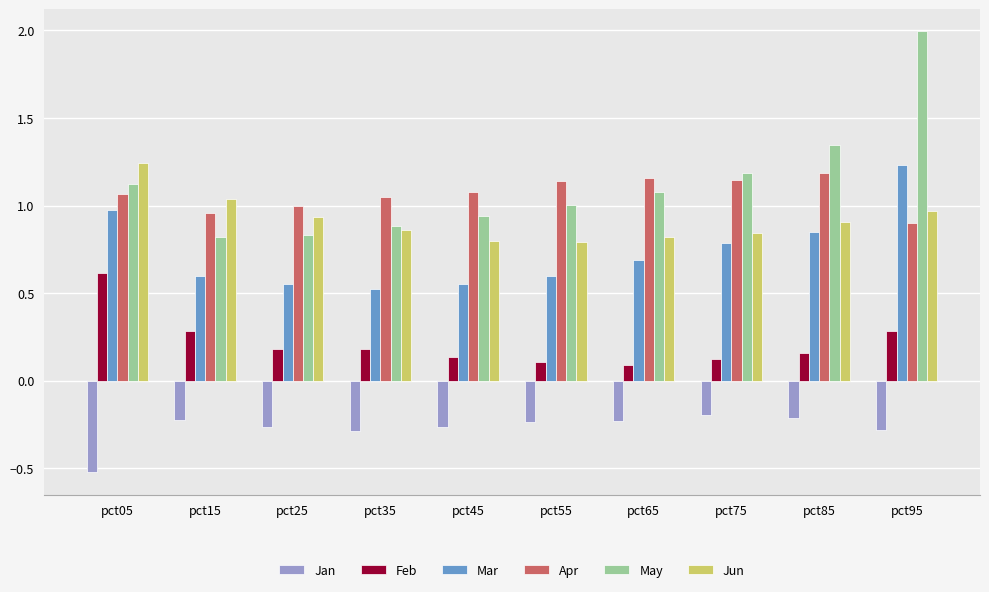

What is the lowest value of the Mar series?

0.5